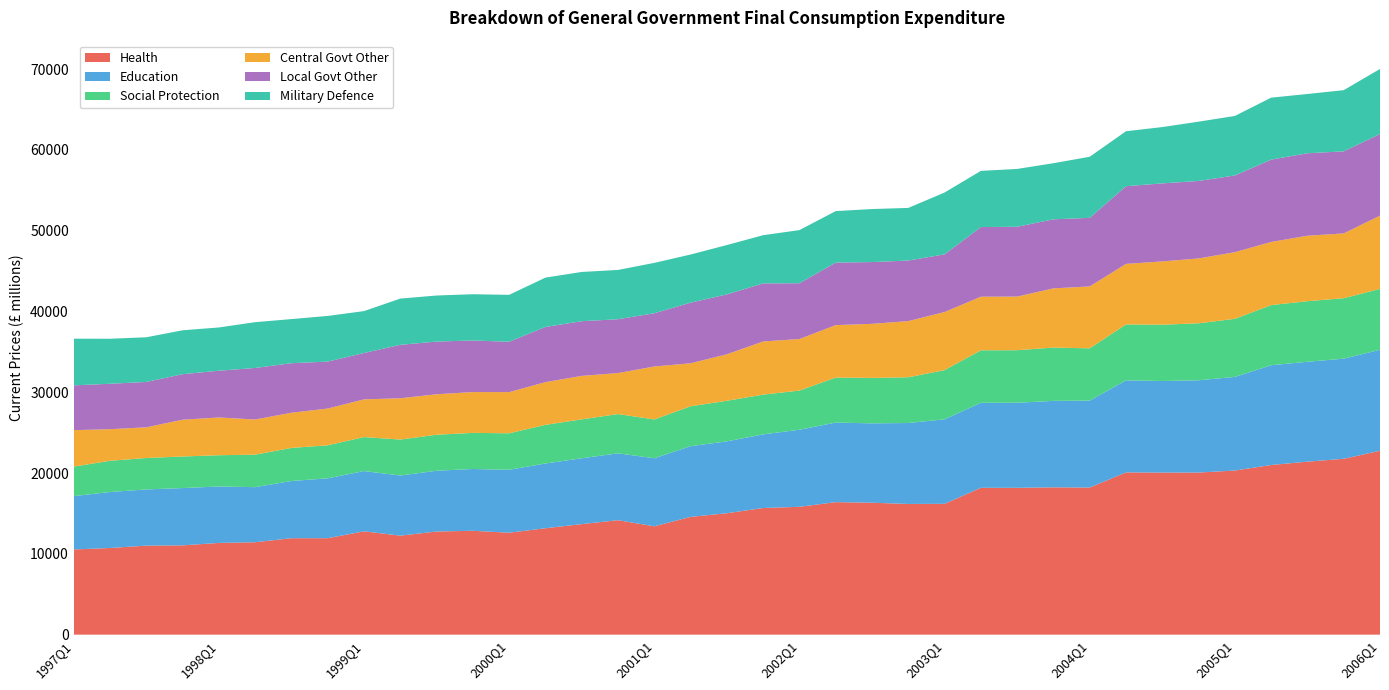

Reading left to right, extract all data points from this chart.

Health: 1997Q1=10544	1997Q2=10728	1997Q3=11019	1997Q4=11055	1998Q1=11355	1998Q2=11441	1998Q3=11941	1998Q4=11942	1999Q1=12791	1999Q2=12256	1999Q3=12770	1999Q4=12857	2000Q1=12621	2000Q2=13173	2000Q3=13683	2000Q4=14171	2001Q1=13410	2001Q2=14581	2001Q3=15031	2001Q4=15678	2002Q1=15827	2002Q2=16404	2002Q3=16331	2002Q4=16179	2003Q1=16196	2003Q2=18181	2003Q3=18179	2003Q4=18237	2004Q1=18211	2004Q2=20085	2004Q3=20063	2004Q4=20067	2005Q1=20317	2005Q2=21000	2005Q3=21415	2005Q4=21770	2006Q1=22769
Education: 1997Q1=6607	1997Q2=6931	1997Q3=6959	1997Q4=7092	1998Q1=6987	1998Q2=6818	1998Q3=7081	1998Q4=7408	1999Q1=7462	1999Q2=7445	1999Q3=7522	1999Q4=7651	2000Q1=7787	2000Q2=8018	2000Q3=8153	2000Q4=8275	2001Q1=8429	2001Q2=8750	2001Q3=8899	2001Q4=9114	2002Q1=9539	2002Q2=9852	2002Q3=9828	2002Q4=10022	2003Q1=10462	2003Q2=10525	2003Q3=10528	2003Q4=10705	2004Q1=10764	2004Q2=11395	2004Q3=11335	2004Q4=11421	2005Q1=11591	2005Q2=12351	2005Q3=12366	2005Q4=12395	2006Q1=12500
Social Protection: 1997Q1=3654	1997Q2=3865	1997Q3=3891	1997Q4=3907	1998Q1=3871	1998Q2=4022	1998Q3=4093	1998Q4=4092	1999Q1=4206	1999Q2=4452	1999Q3=4456	1999Q4=4470	2000Q1=4521	2000Q2=4781	2000Q3=4817	2000Q4=4862	2001Q1=4804	2001Q2=4941	2001Q3=5023	2001Q4=4921	2002Q1=4850	2002Q2=5568	2002Q3=5626	2002Q4=5661	2003Q1=6088	2003Q2=6495	2003Q3=6506	2003Q4=6599	2004Q1=6471	2004Q2=6923	2004Q3=6973	2004Q4=7054	2005Q1=7189	2005Q2=7444	2005Q3=7500	2005Q4=7485	2006Q1=7533
Central Govt Other: 1997Q1=4510	1997Q2=3911	1997Q3=3797	1997Q4=4556	1998Q1=4672	1998Q2=4354	1998Q3=4357	1998Q4=4550	1999Q1=4670	1999Q2=5111	1999Q3=5010	1999Q4=5054	2000Q1=5096	2000Q2=5288	2000Q3=5381	2000Q4=5078	2001Q1=6554	2001Q2=5321	2001Q3=5754	2001Q4=6582	2002Q1=6381	2002Q2=6495	2002Q3=6692	2002Q4=6955	2003Q1=7193	2003Q2=6634	2003Q3=6637	2003Q4=7327	2004Q1=7659	2004Q2=7496	2004Q3=7833	2004Q4=8031	2005Q1=8248	2005Q2=7818	2005Q3=8102	2005Q4=8023	2006Q1=9069
Local Govt Other: 1997Q1=5546	1997Q2=5624	1997Q3=5616	1997Q4=5634	1998Q1=5789	1998Q2=6381	1998Q3=6131	1998Q4=5811	1999Q1=5741	1999Q2=6613	1999Q3=6524	1999Q4=6384	2000Q1=6234	2000Q2=6831	2000Q3=6769	2000Q4=6661	2001Q1=6591	2001Q2=7509	2001Q3=7416	2001Q4=7187	2002Q1=6905	2002Q2=7738	2002Q3=7646	2002Q4=7496	2003Q1=7141	2003Q2=8622	2003Q3=8644	2003Q4=8548	2004Q1=8492	2004Q2=9614	2004Q3=9660	2004Q4=9592	2005Q1=9499	2005Q2=10192	2005Q3=10211	2005Q4=10155	2006Q1=10103
Military Defence: 1997Q1=5777	1997Q2=5572	1997Q3=5531	1997Q4=5432	1998Q1=5354	1998Q2=5667	1998Q3=5461	1998Q4=5653	1999Q1=5182	1999Q2=5725	1999Q3=5701	1999Q4=5726	2000Q1=5807	2000Q2=6107	2000Q3=6097	2000Q4=6101	2001Q1=6234	2001Q2=5955	2001Q3=6108	2001Q4=5966	2002Q1=6578	2002Q2=6375	2002Q3=6564	2002Q4=6513	2003Q1=7652	2003Q2=6954	2003Q3=7157	2003Q4=6944	2004Q1=7562	2004Q2=6805	2004Q3=6970	2004Q4=7338	2005Q1=7365	2005Q2=7670	2005Q3=7335	2005Q4=7575	2006Q1=8055